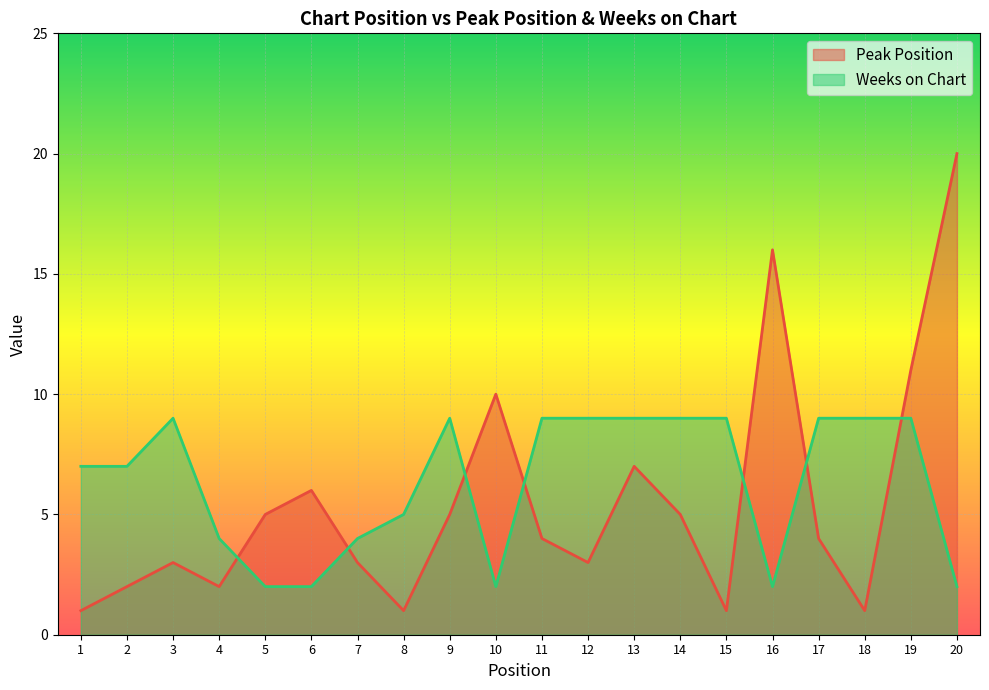

Rank the series by their maximum value, from lowest to highest.

Weeks on Chart, Peak Position